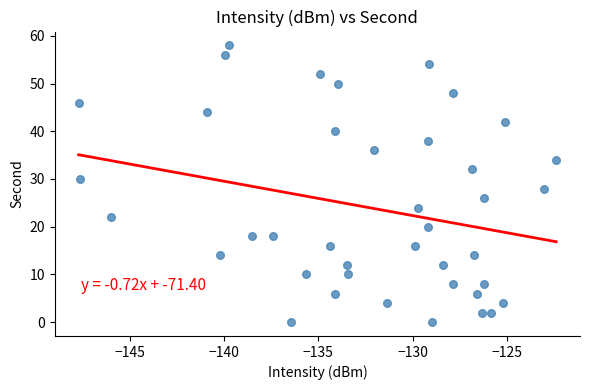

What is the range of Y values (max minus min)?

58